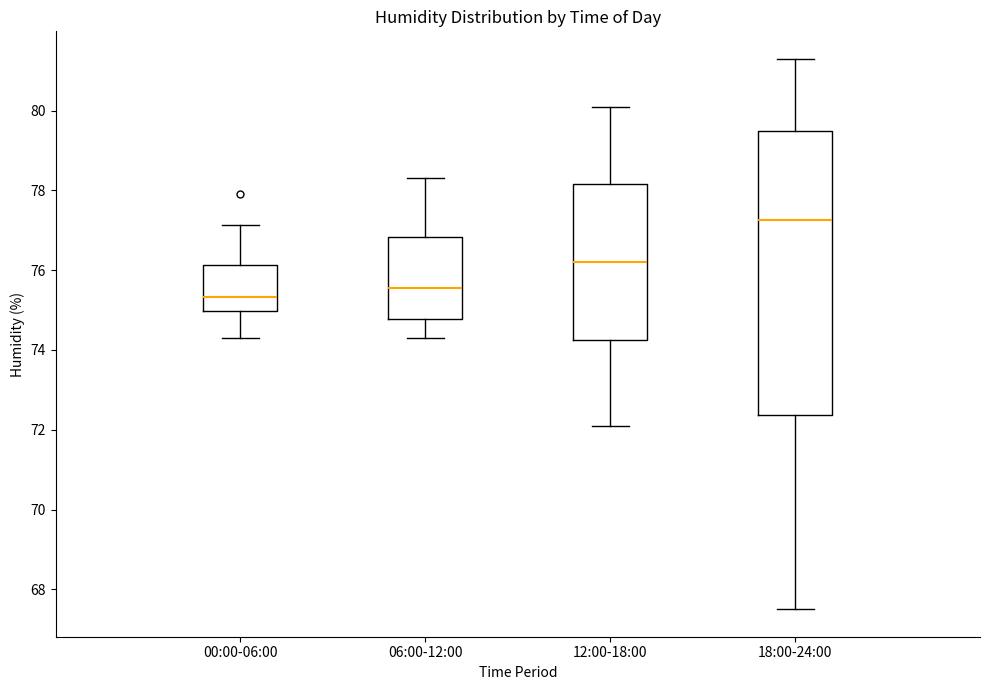

Reading left to right, transcribe this box plot: for each box, give where its median line is, the range the box spans, and where its two whiskers end, as read against the y-axis. The values are not printed on the chart, so give them approximately, as read against the axis.

00:00-06:00: median 75.4, box 75.0 to 76.2, whiskers 74.4 to 77.2
06:00-12:00: median 75.6, box 74.8 to 76.8, whiskers 74.4 to 78.4
12:00-18:00: median 76.2, box 74.2 to 78.2, whiskers 72.2 to 80.2
18:00-24:00: median 77.2, box 72.4 to 79.6, whiskers 67.6 to 81.4